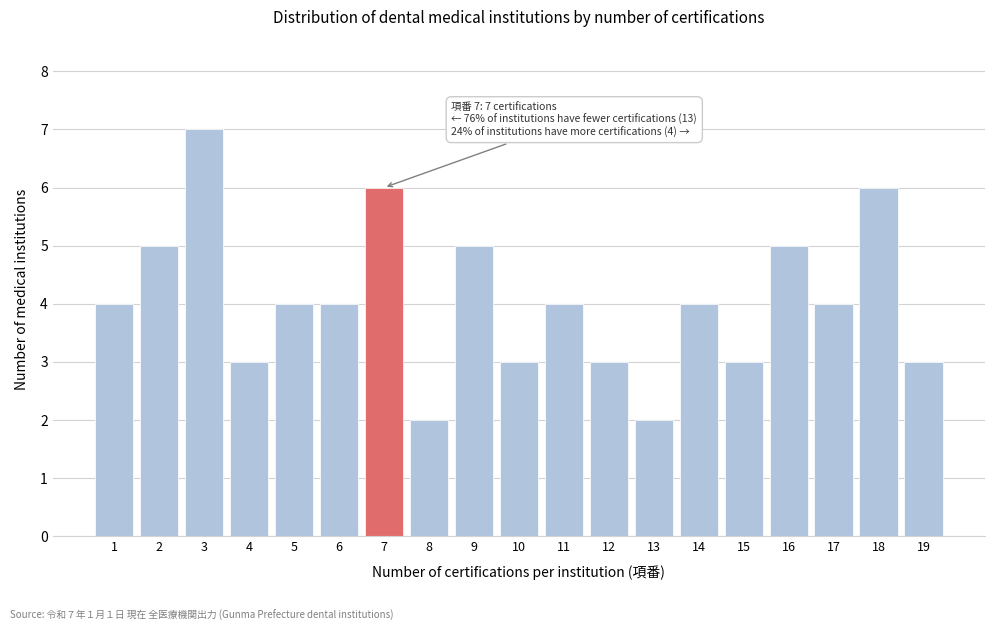

Reading left to right, extract all data points from this chart.

1=4	2=5	3=7	4=3	5=4	6=4	7=6	8=2	9=5	10=3	11=4	12=3	13=2	14=4	15=3	16=5	17=4	18=6	19=3